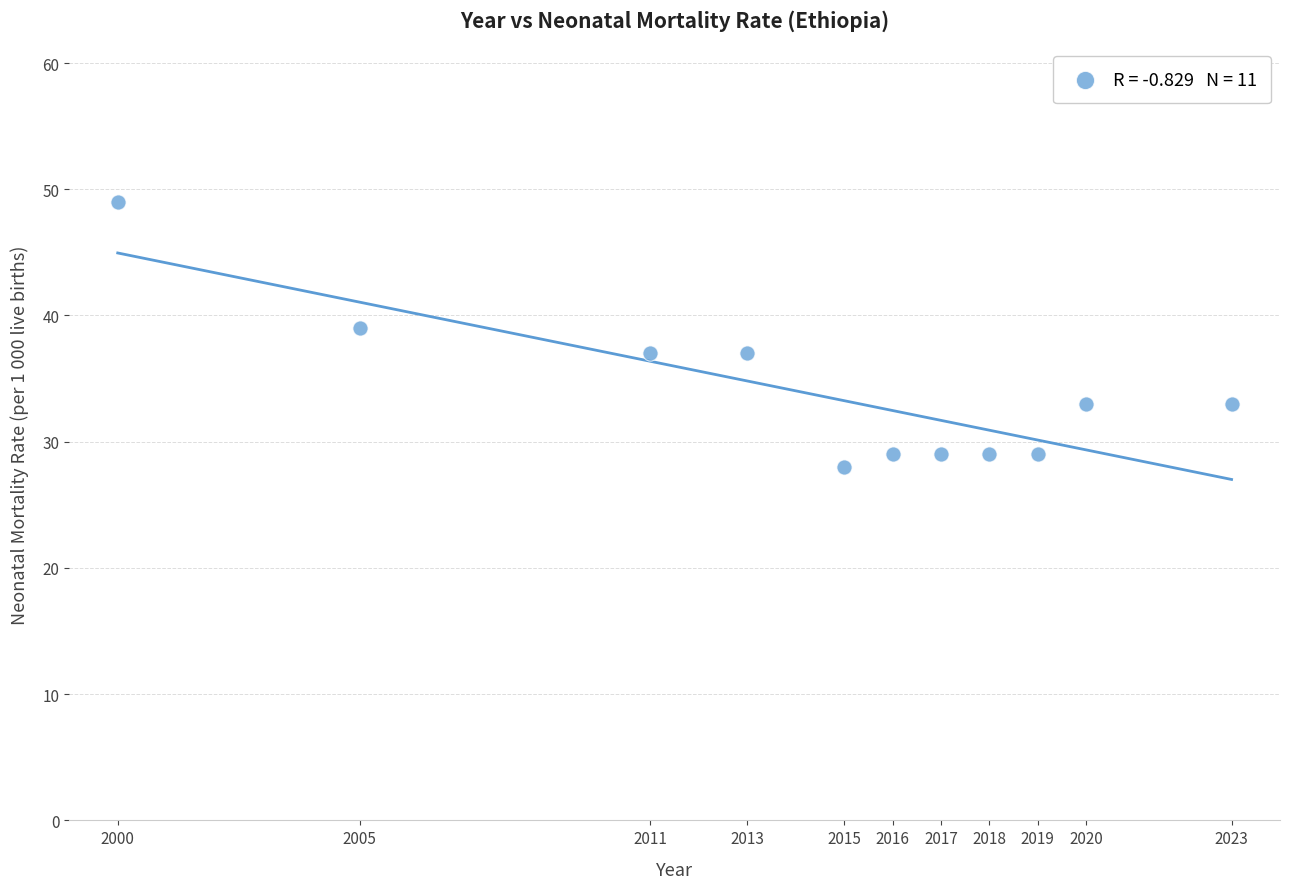

What is the average X value?

2014